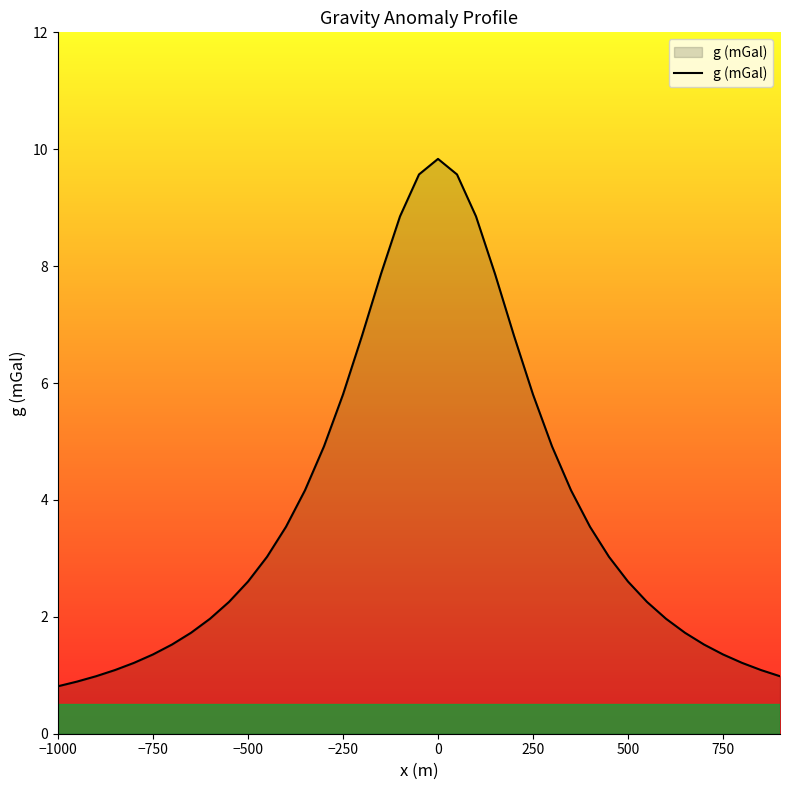

What is the minimum value shown in the chart?

0.8